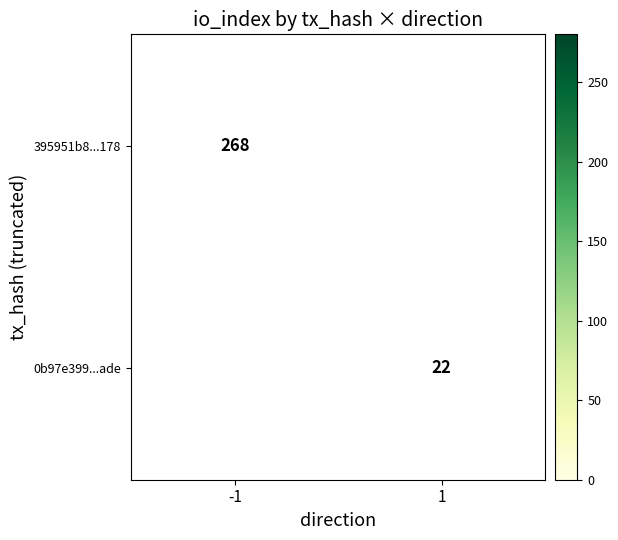

Is it true that 0b97e399...ade equals 22 at 1?

True